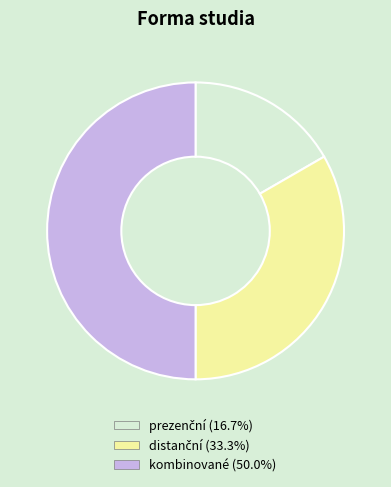

Which slice is the smallest?

prezenční